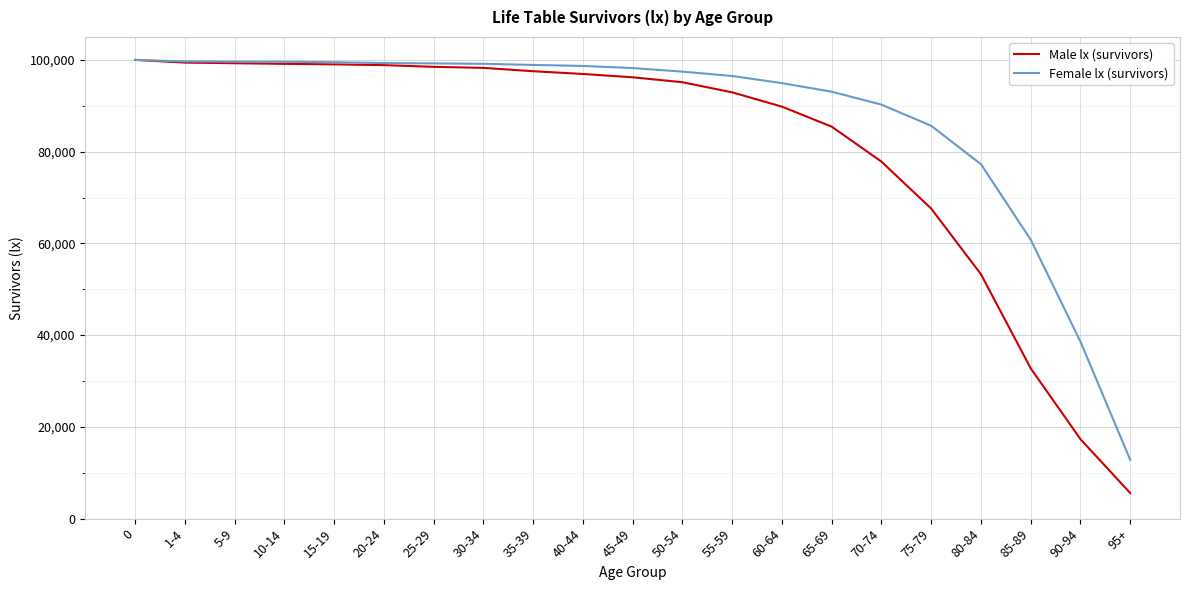

What are all the series names shown in the legend?

Male lx (survivors), Female lx (survivors)